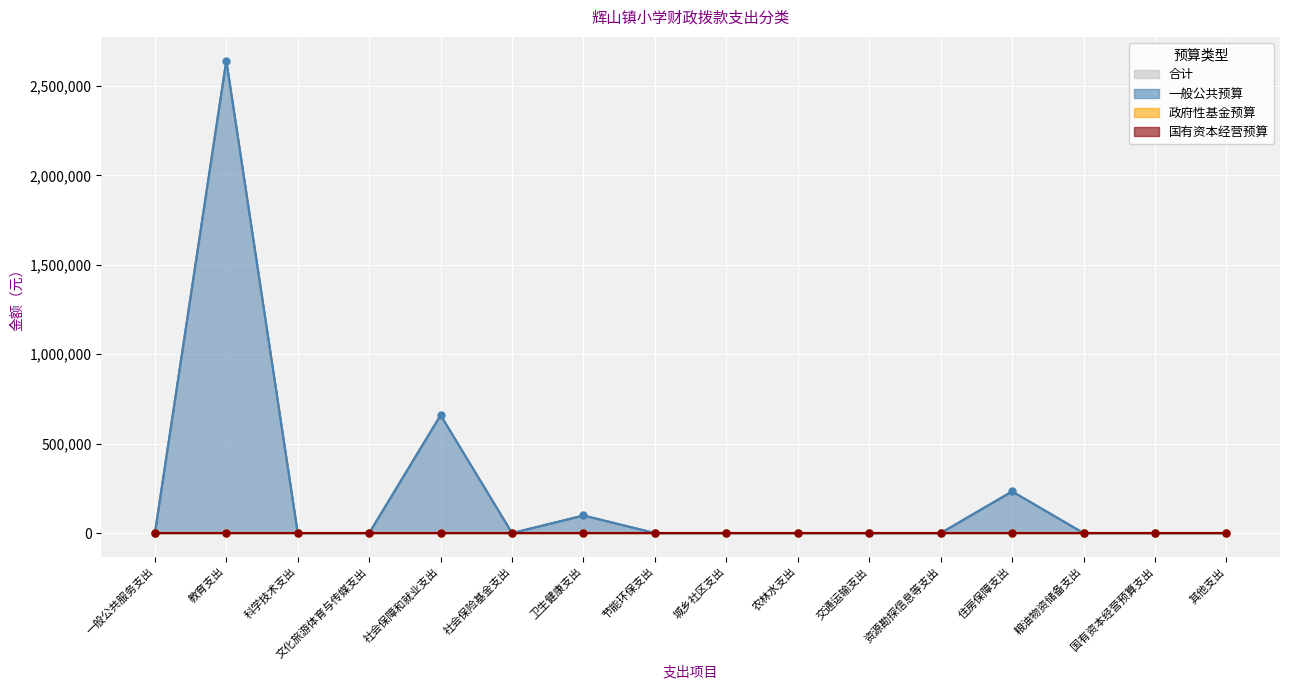

At 社会保险基金支出, list the series in order from largest to smallest.

合计, 一般公共预算